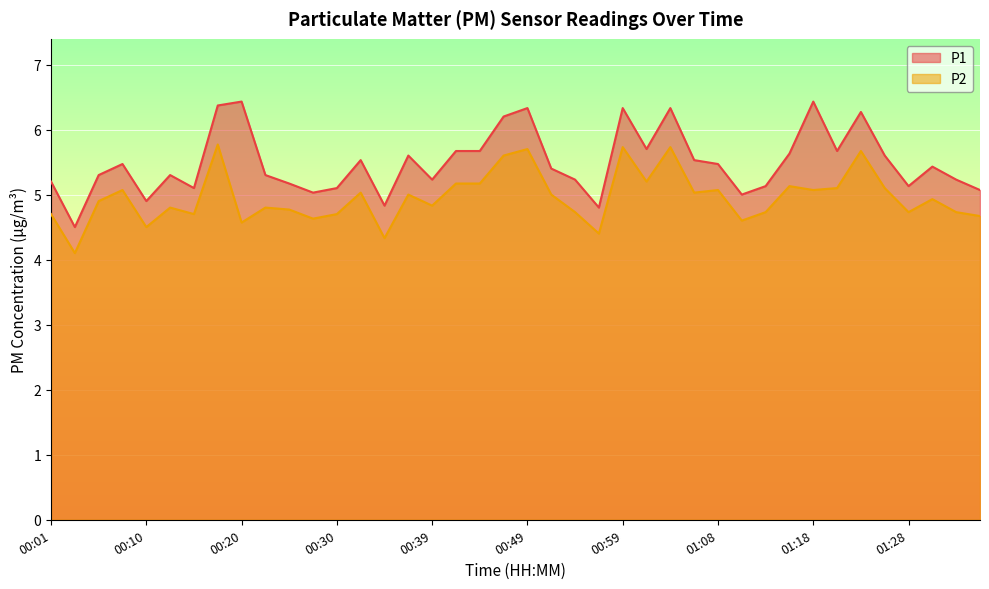

At which category is the sum across all series the highest?

00:18